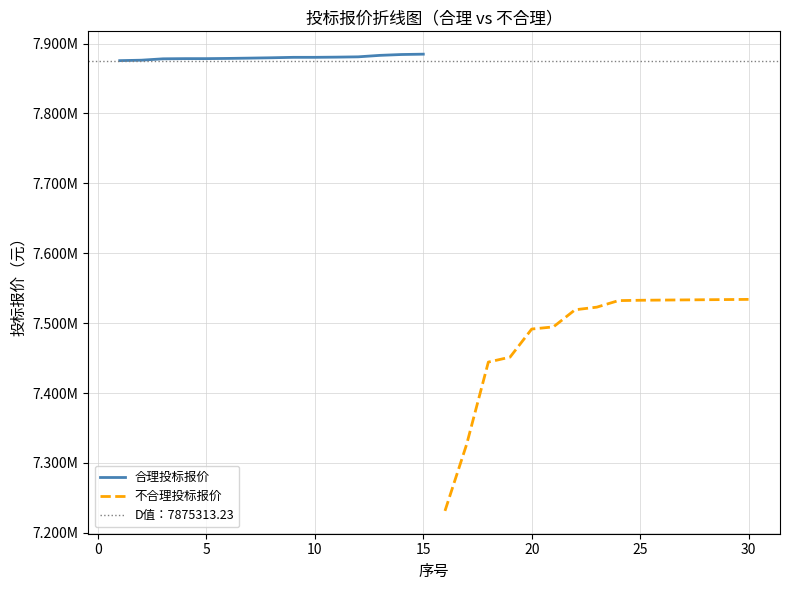

True or false: 合理投标报价 and 不合理投标报价 intersect in this chart.

False